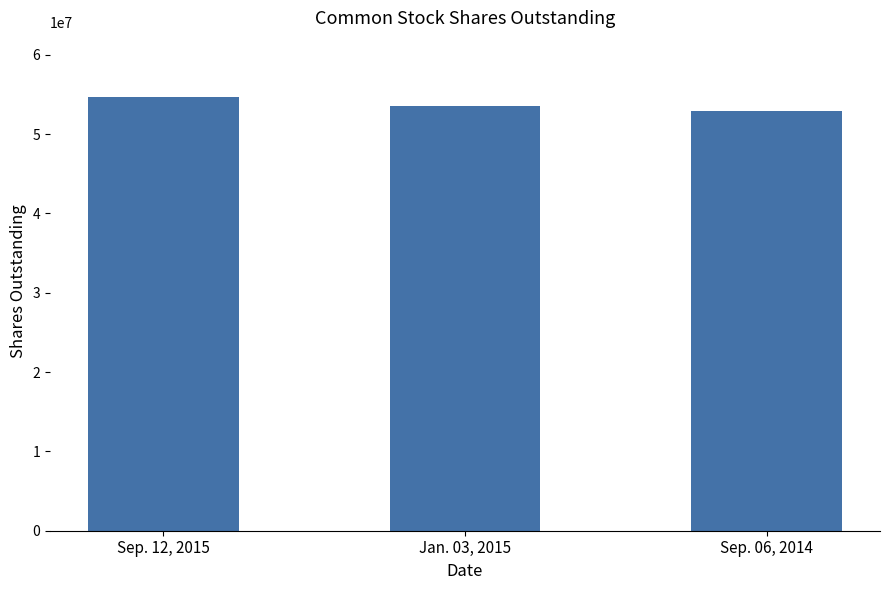

Between Sep. 06, 2014 and Sep. 12, 2015, which is larger?

Sep. 12, 2015